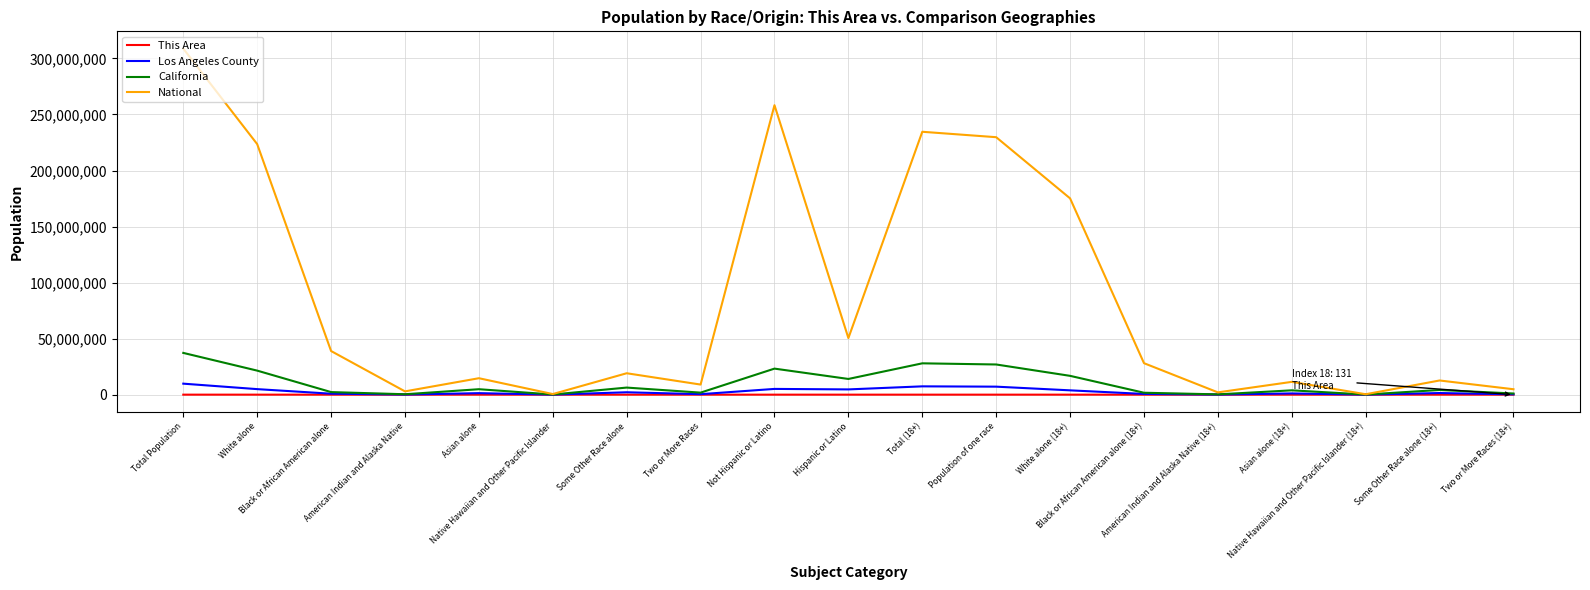

At Total Population, list the series in order from smallest to largest.

This Area, Los Angeles County, California, National